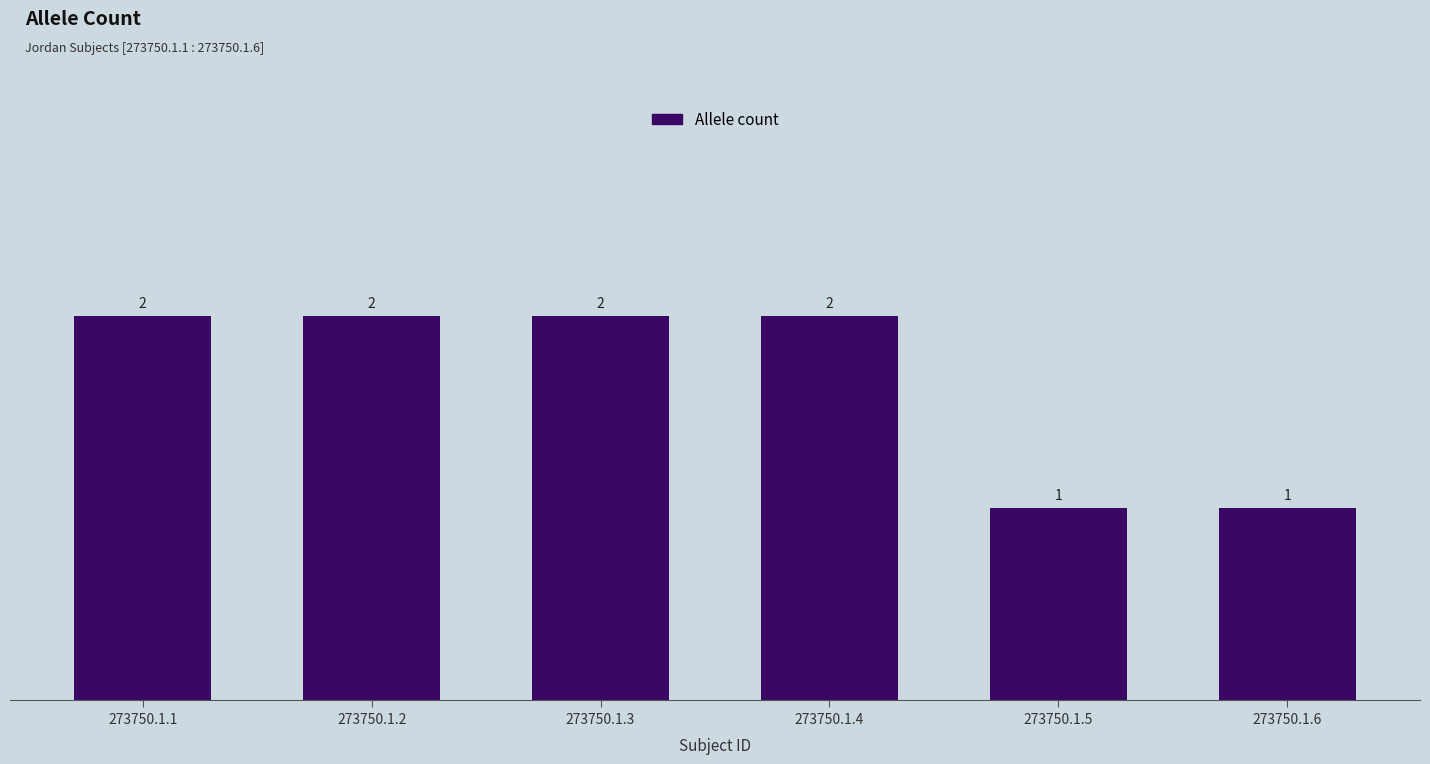

How many values are between 1 and 2?

6